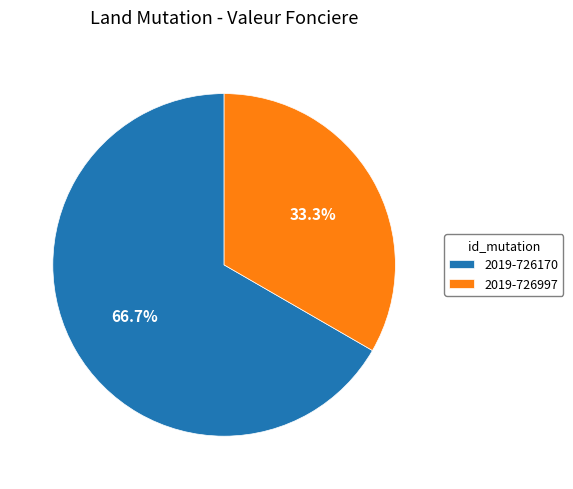

What is the ratio of the value at 2019-726997 to the value at 2019-726170?

0.5